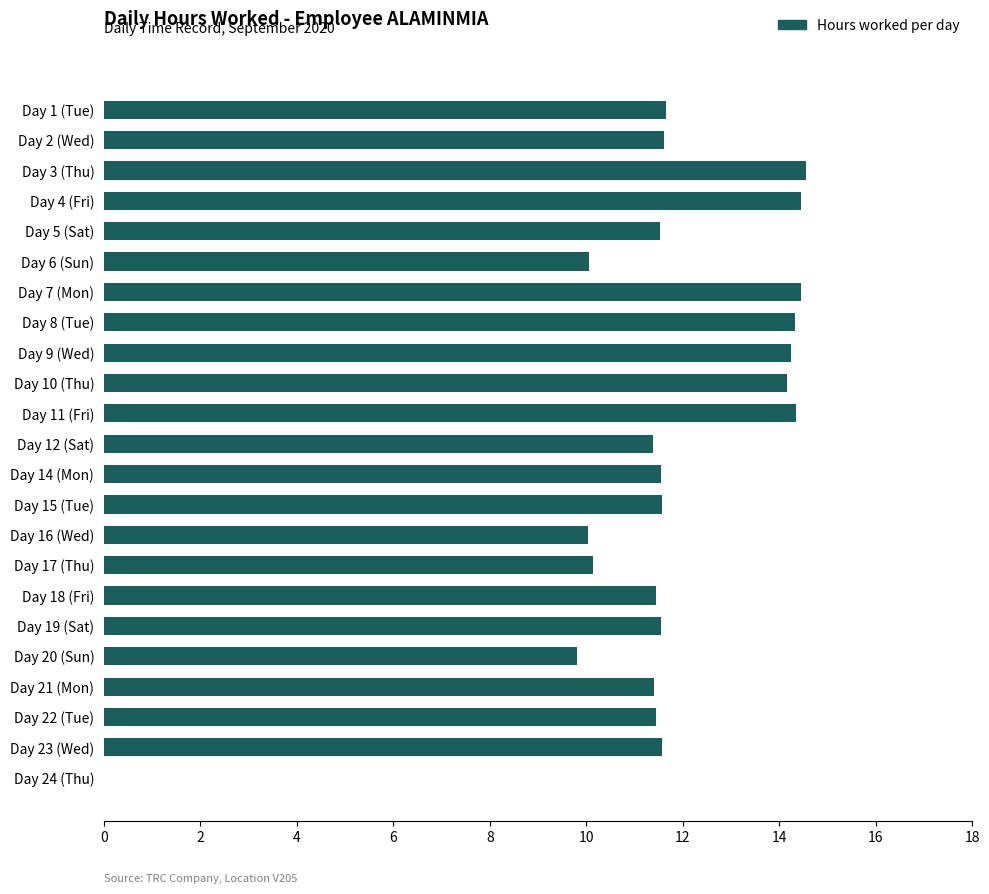

What is the change in value from Day 8 (Tue) to Day 14 (Mon)?

-2.8